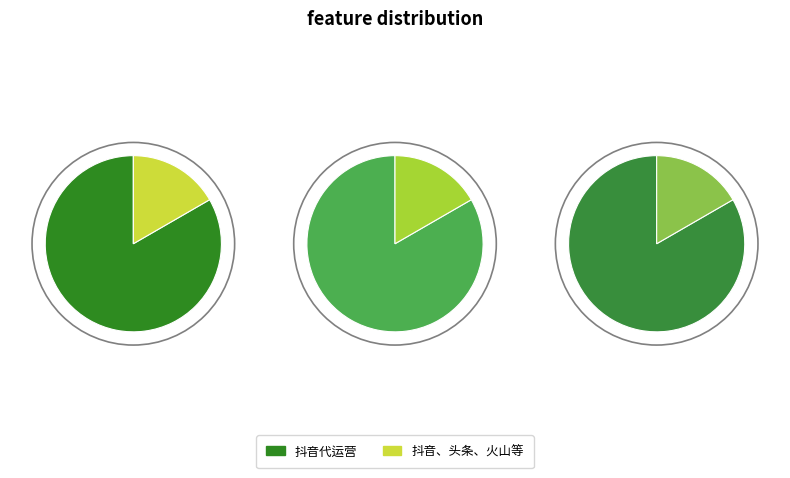

To the nearest percent, what portion does 抖音代运营 represent?

83%